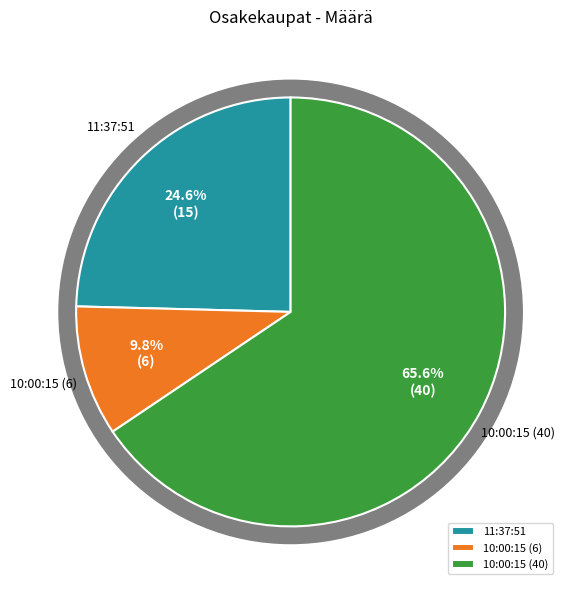

To the nearest percent, what portion does 10:00:15 (6) represent?

10%